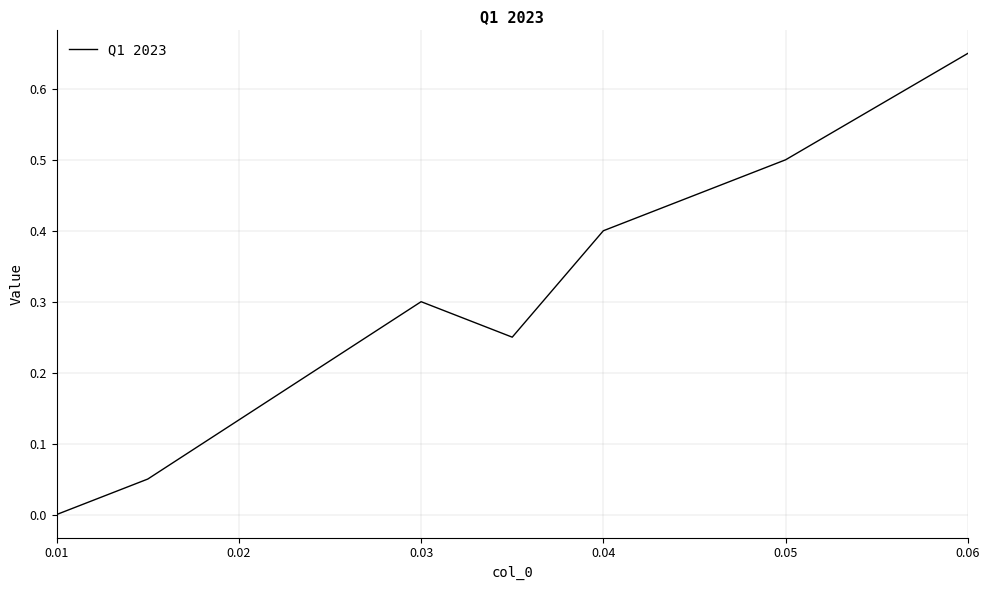

What is the difference between the maximum and second lowest values?

0.6